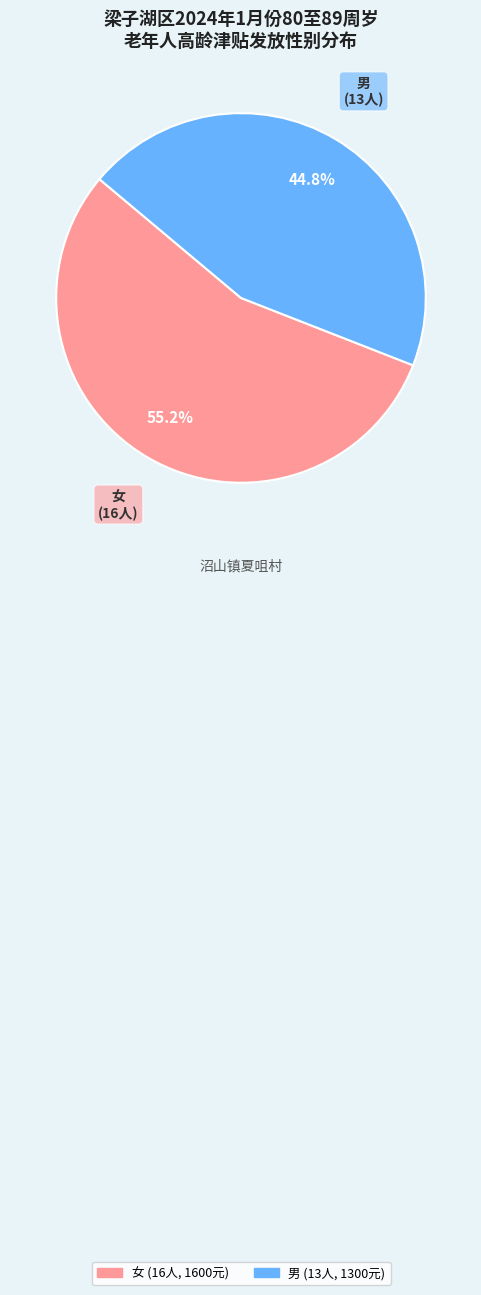

To the nearest percent, what is the average slice percentage?

50%